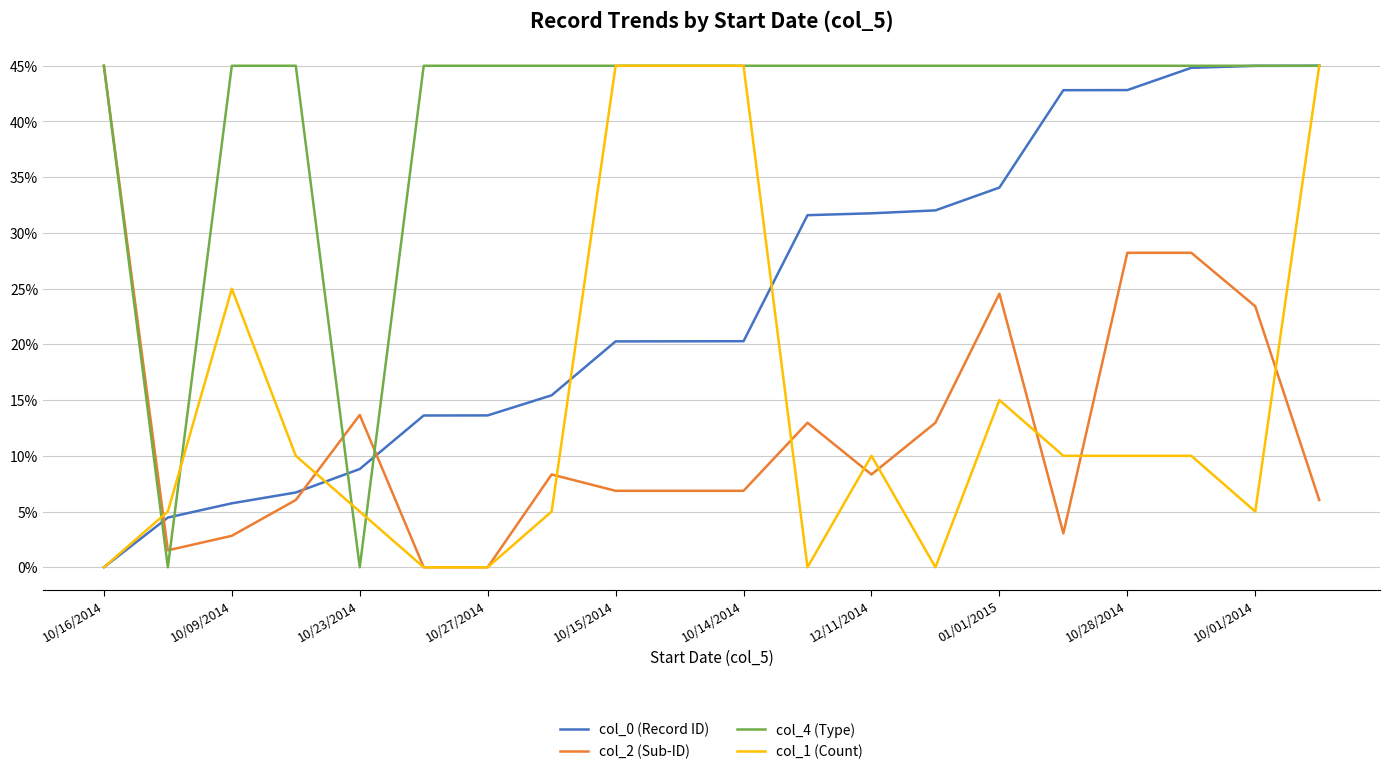

What is the greatest value displayed?

45.0